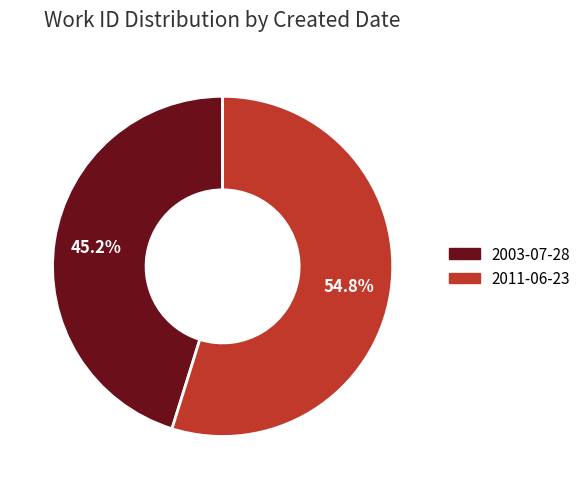

Rank the categories by value from highest to lowest.

2011-06-23, 2003-07-28